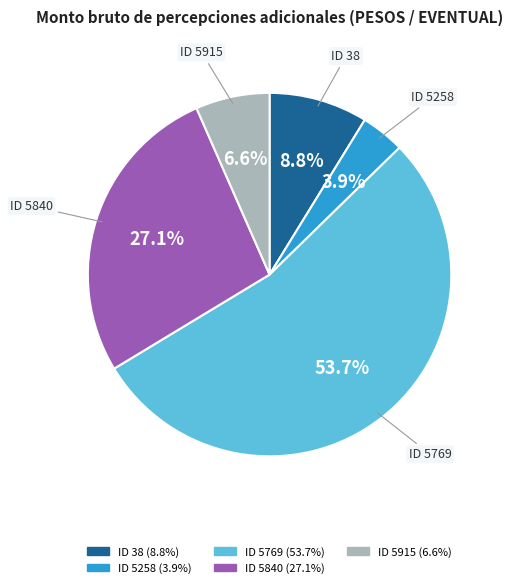

To the nearest percent, what percentage of the pie is ID 38?

9%